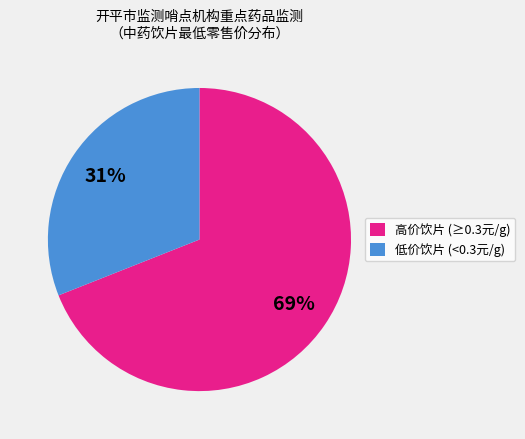

To the nearest percent, what is the combined percentage of 低价饮片 (<0.3元/g) and 高价饮片 (≥0.3元/g)?

100%